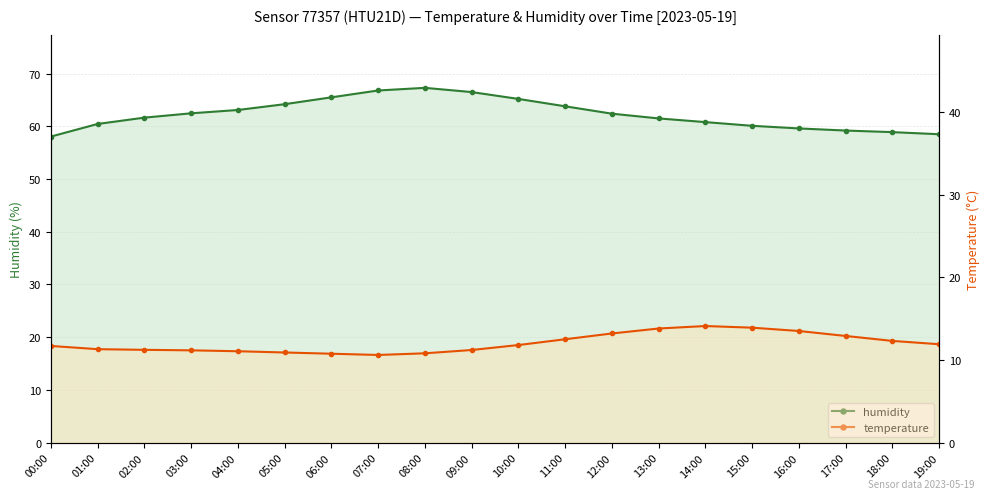

What is the minimum value shown in the chart?

10.6